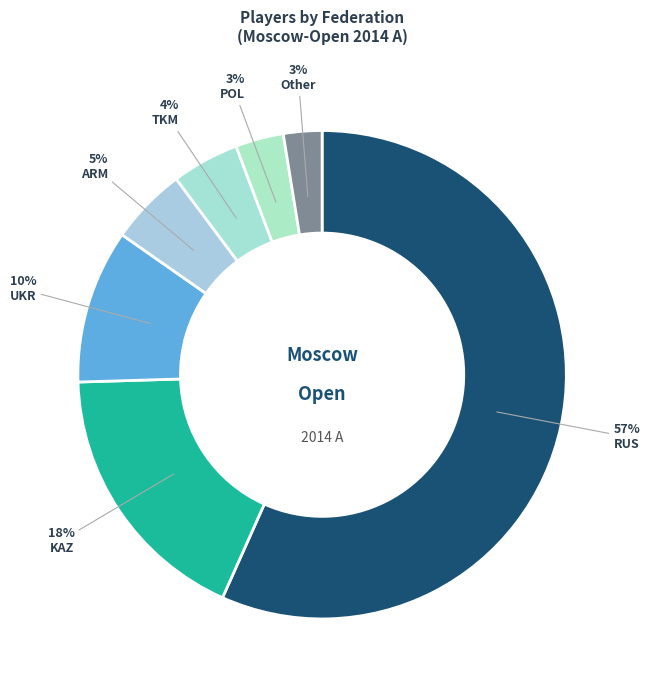

To the nearest percent, what is the average slice percentage?

14%